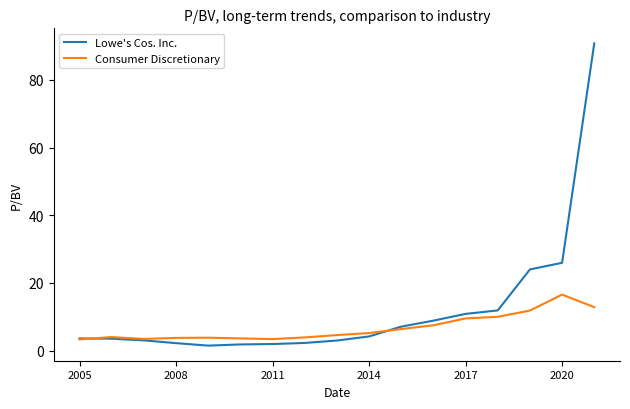

What is the minimum value for Consumer Discretionary?

3.3